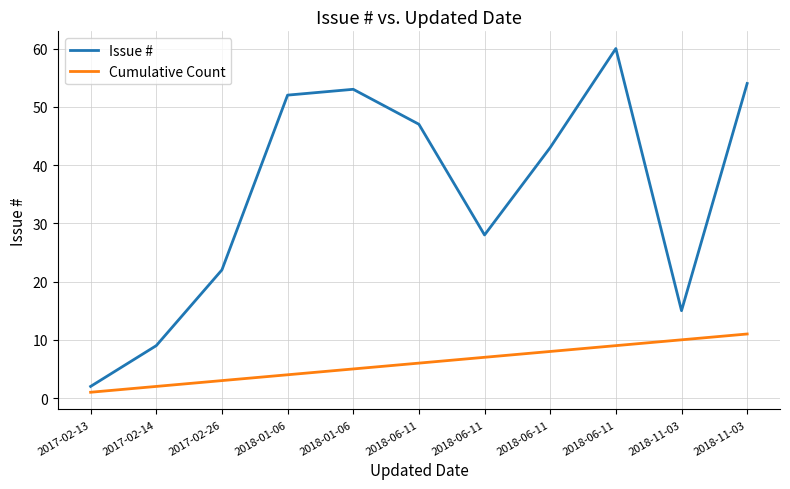

Does the chart display data point markers on the line(s)?

No